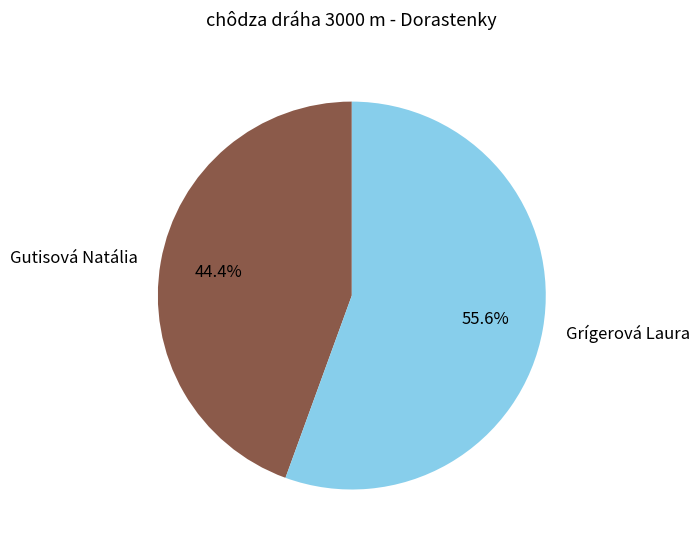

Is it true that Gutisová Natália is 44% of the pie?

True